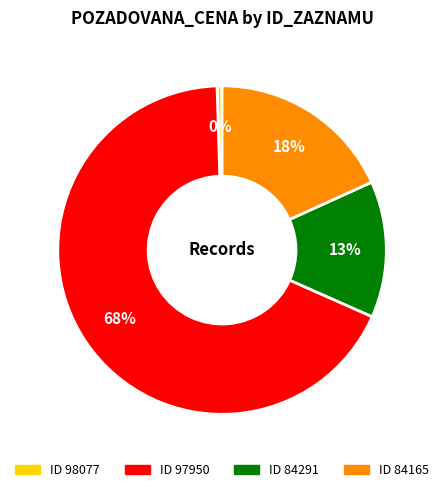

How many segments does this pie chart have?

4